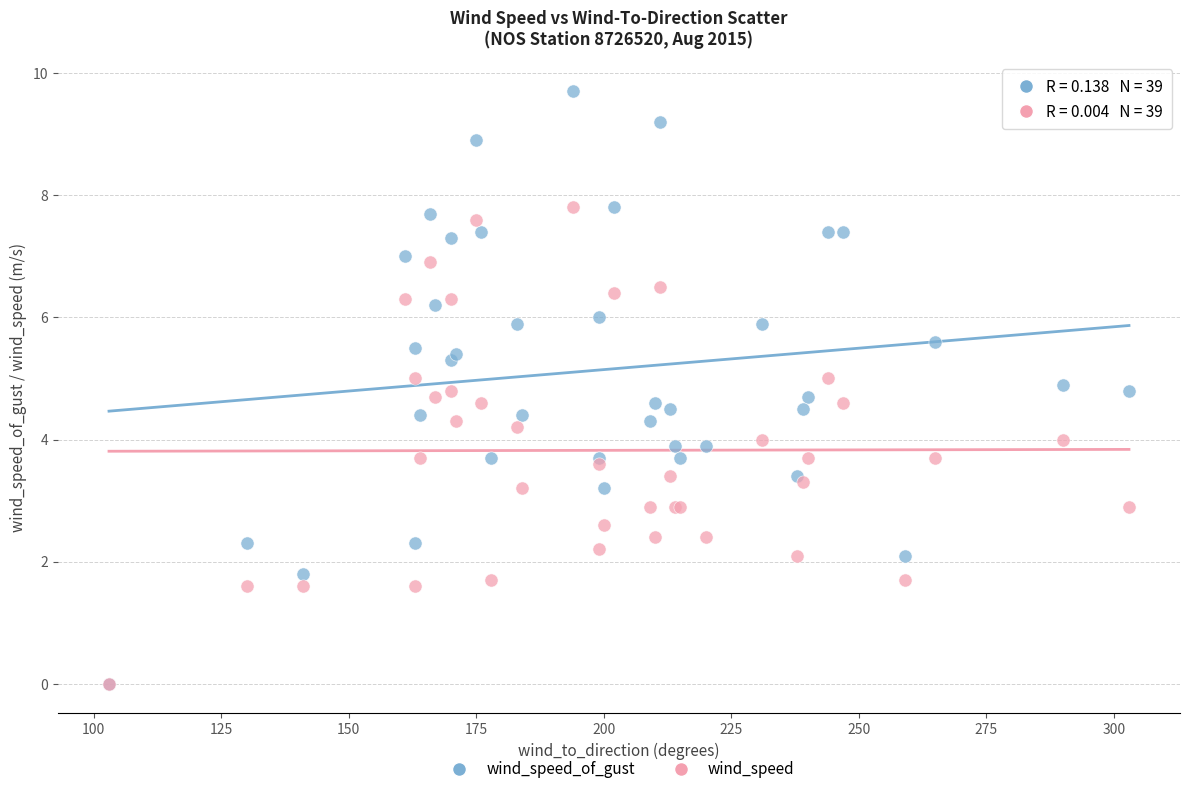

Which series contains the highest Y value?

wind_speed_of_gust